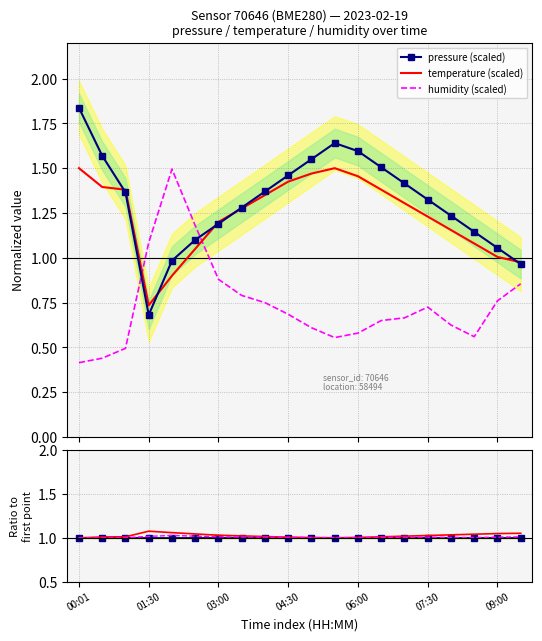

How many intersections are there between temperature (scaled) and humidity (scaled)?

2